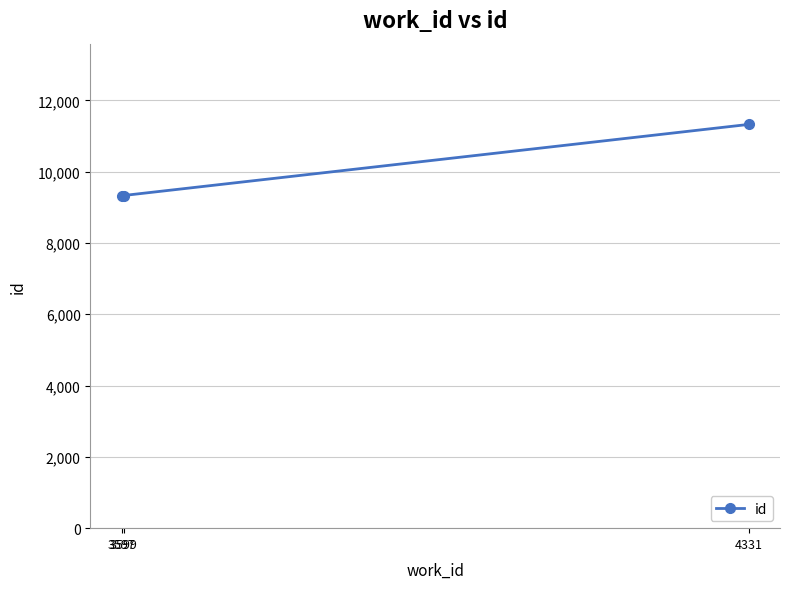

The chart shows a value of 13924 at 3599. True or false?

False